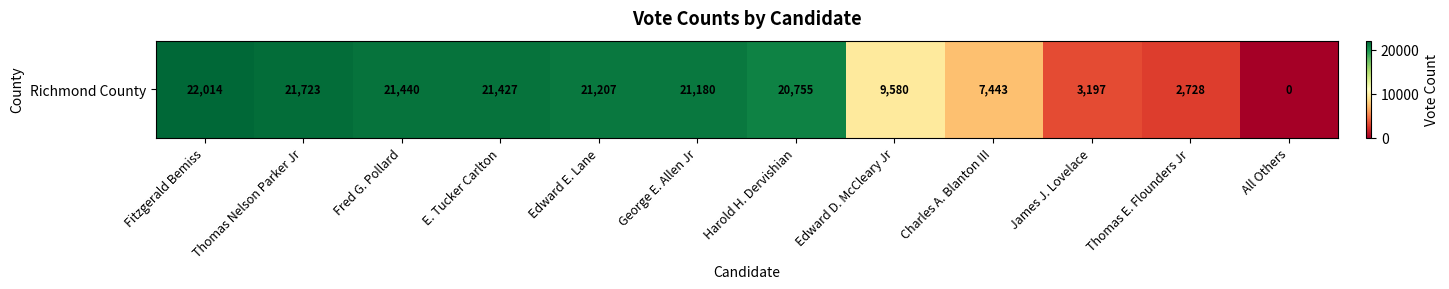

How many categories are shown in the chart?

12